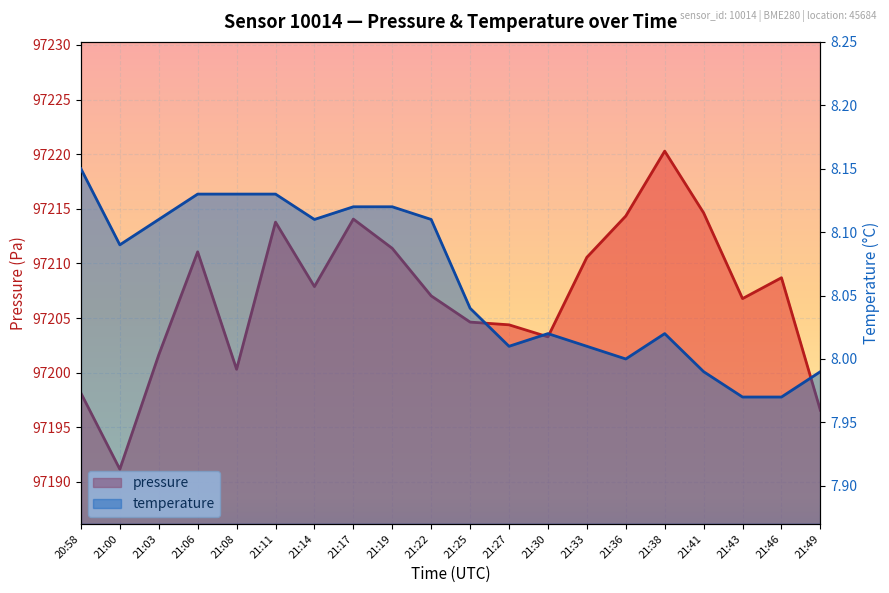

True or false: temperature has a value of 8.2 at 20:58.

True